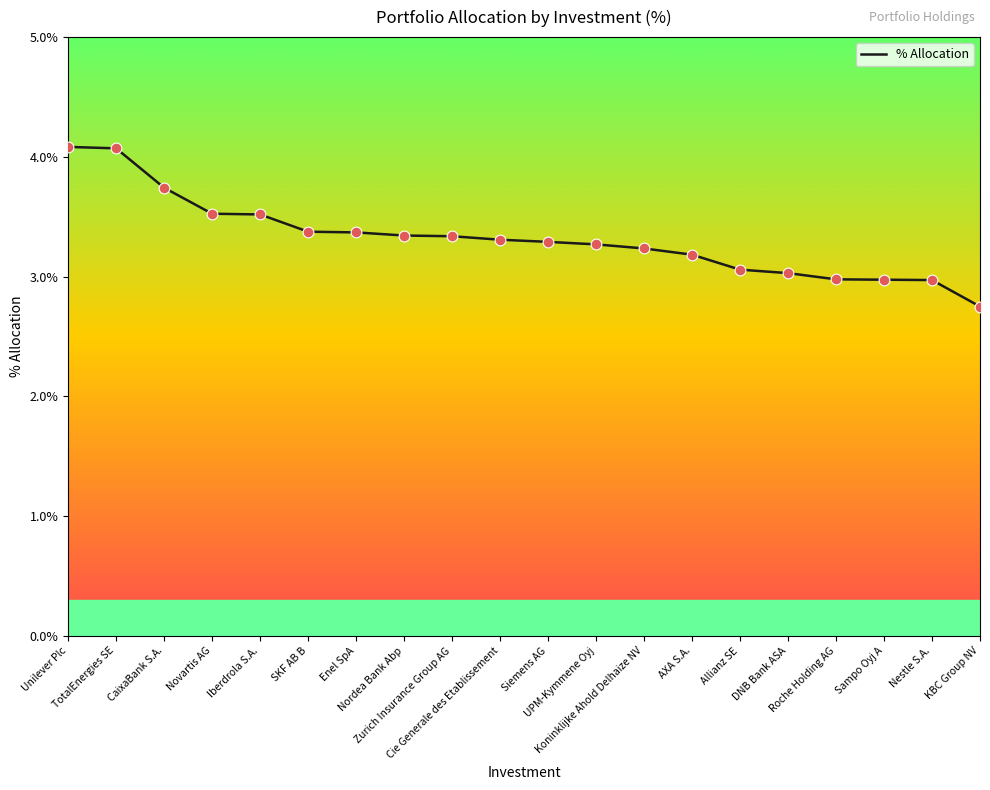

What is the change in value from UPM-Kymmene Oyj to Nestle S.A.?

-0.3